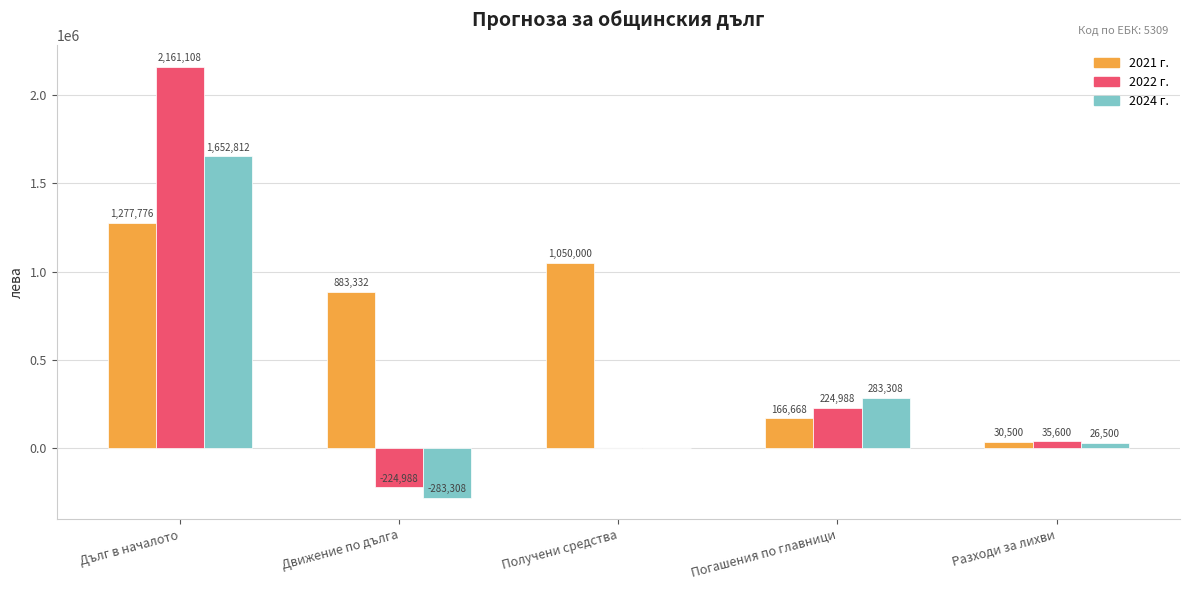

Where is 2021 г. nearest to the value 654138?

Движение по дълга